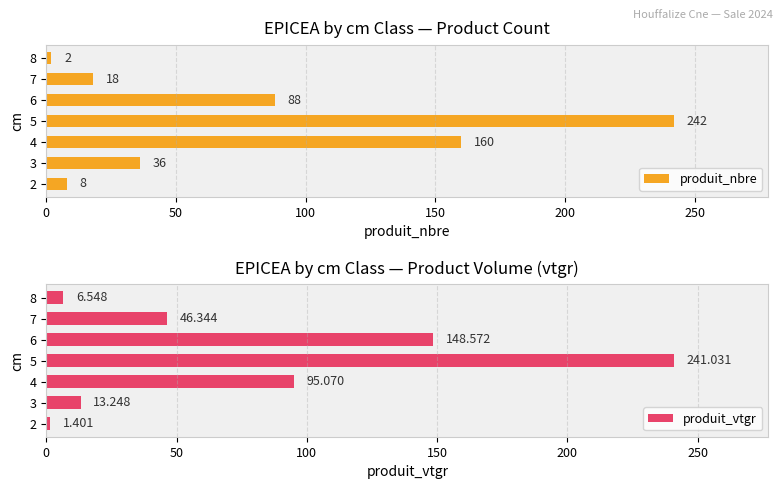

At which label is produit_nbre closest to 122?

6